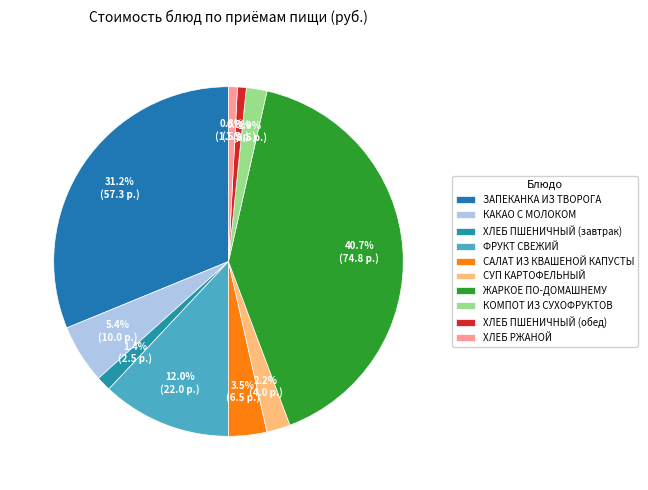

True or false: ХЛЕБ ПШЕНИЧНЫЙ (завтрак) accounts for 1% of the total.

True